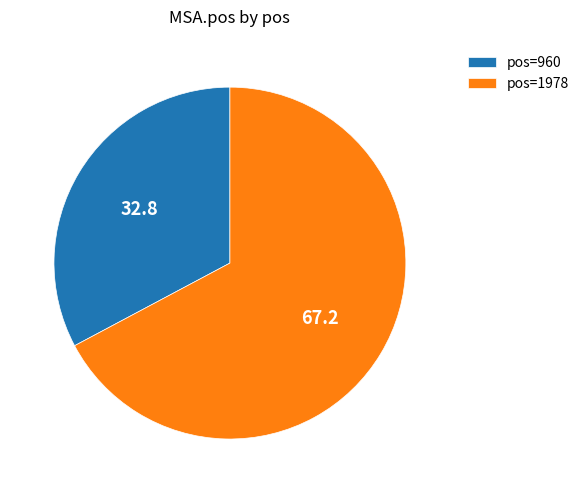

How many slices are in this pie chart?

2